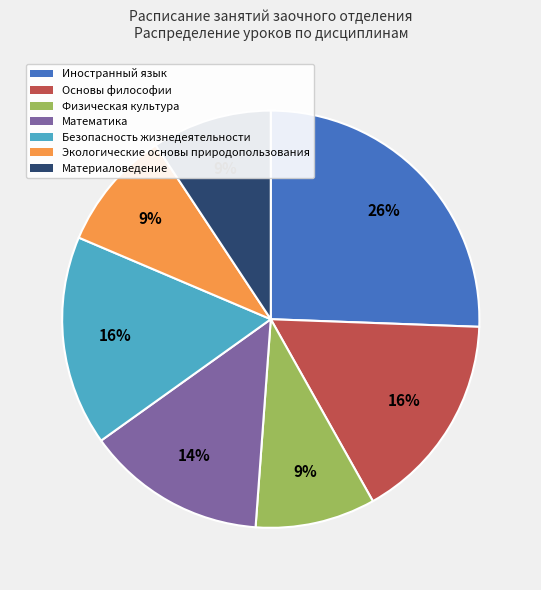

True or false: Основы философии accounts for 16% of the total.

True